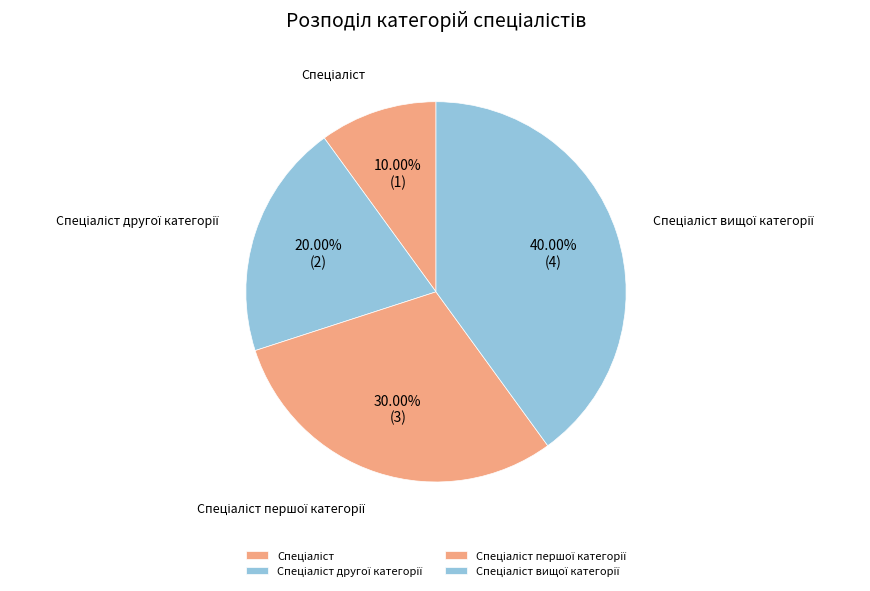

How many segments does this pie chart have?

4